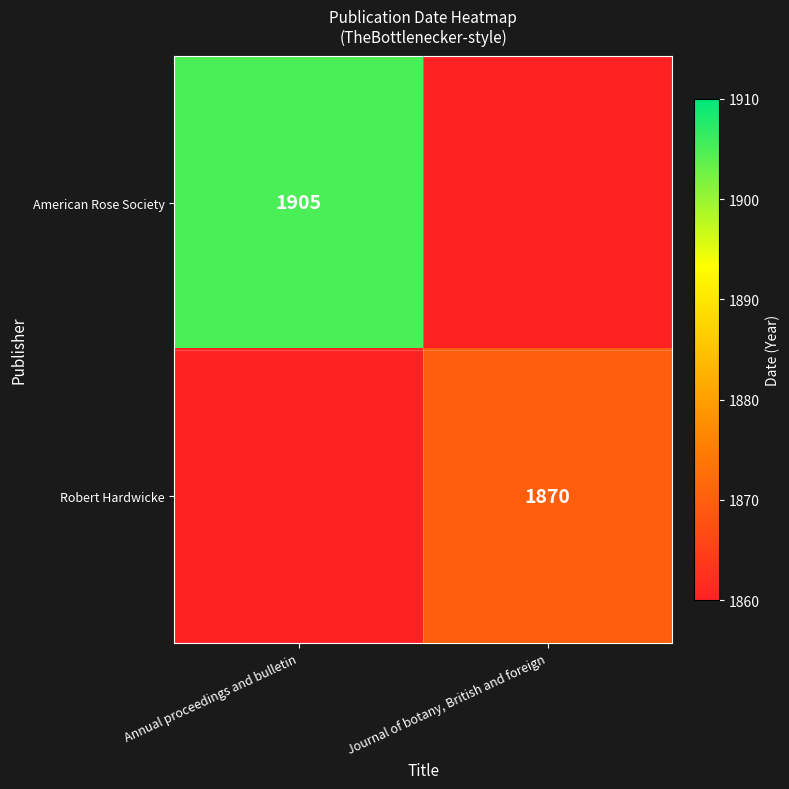

Which has a higher value, Journal of botany, British and foreign or Annual proceedings and bulletin?

Annual proceedings and bulletin